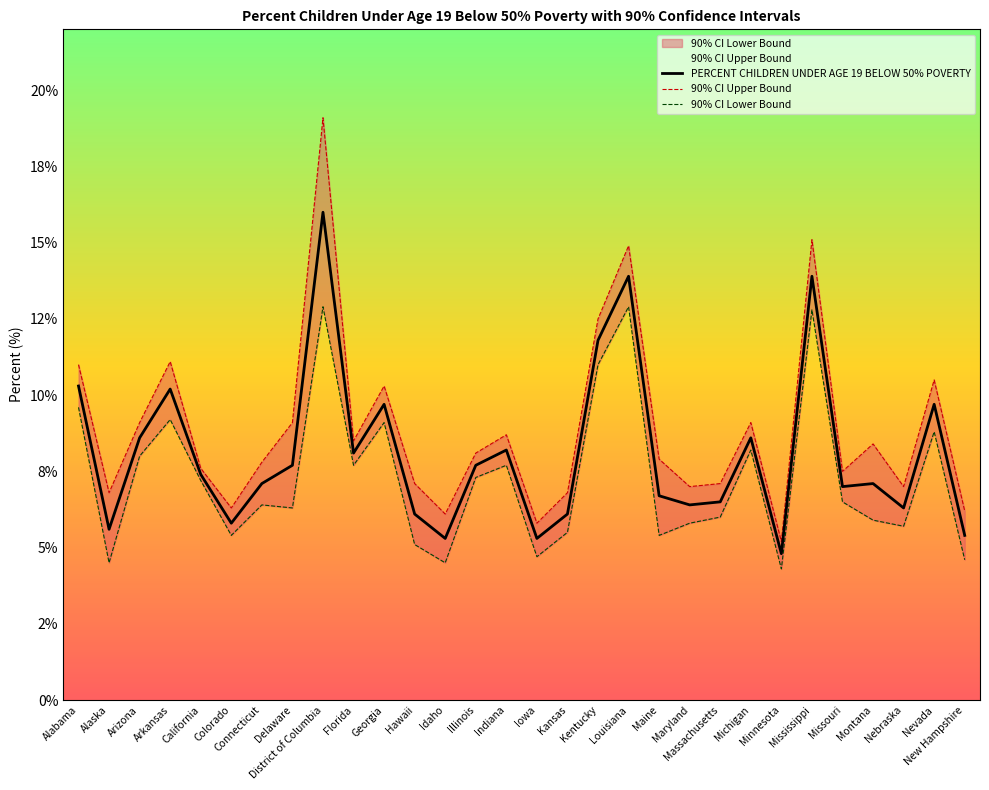

At which category does 90% CI Upper Bound reach its first local peak?

Arkansas